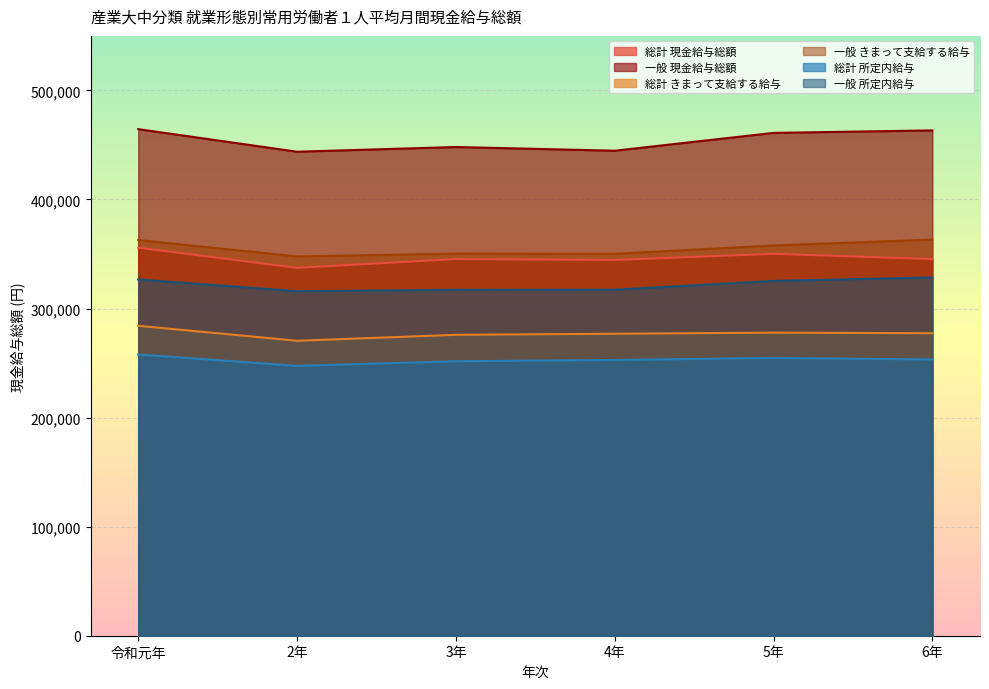

True or false: 総計 現金給与総額 has a value of 116391 at 5年.

False